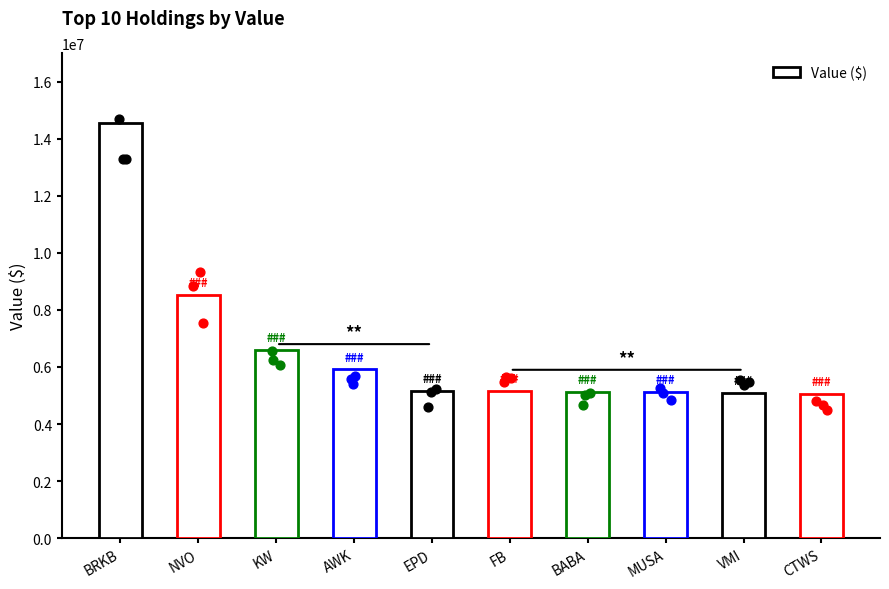

Approximately how many times larger is the value at BABA compared to NVO?

0.6